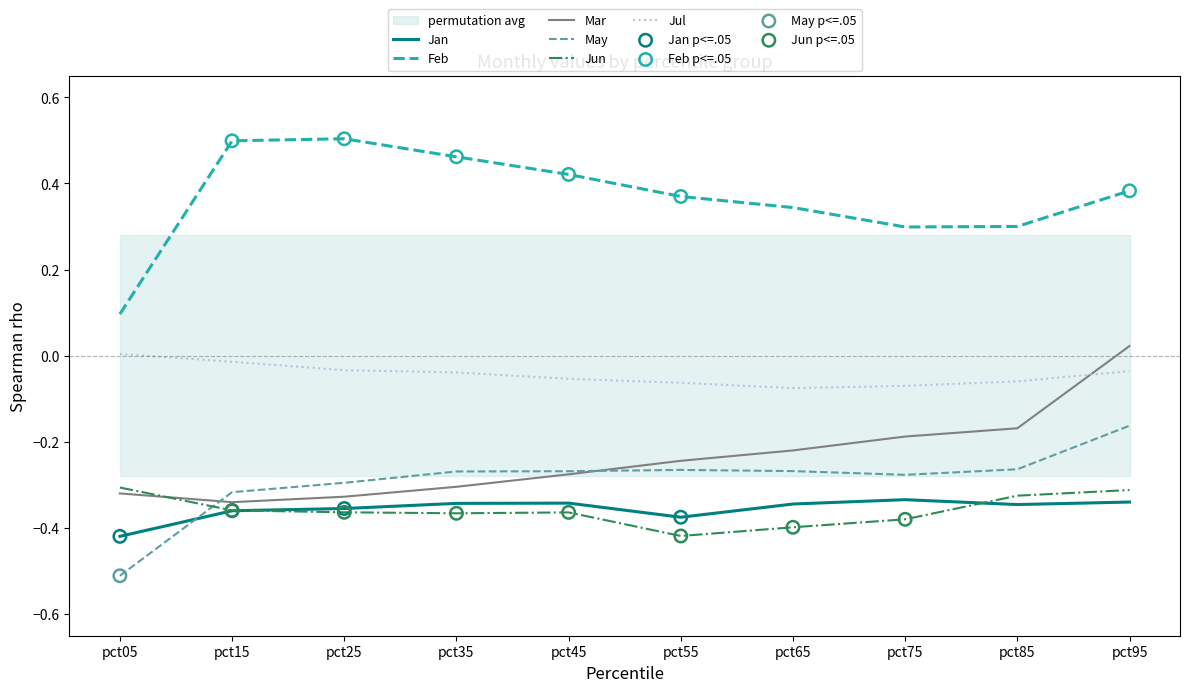

Which series has the largest Y range (max minus min)?

Feb